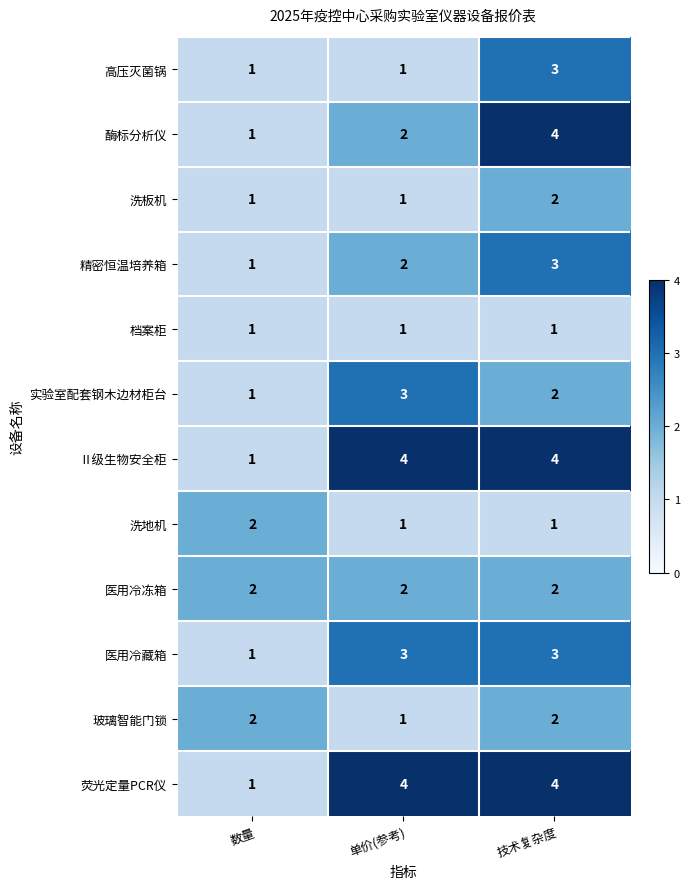

How many 精密恒温培养箱 values are between 1 and 3?

3